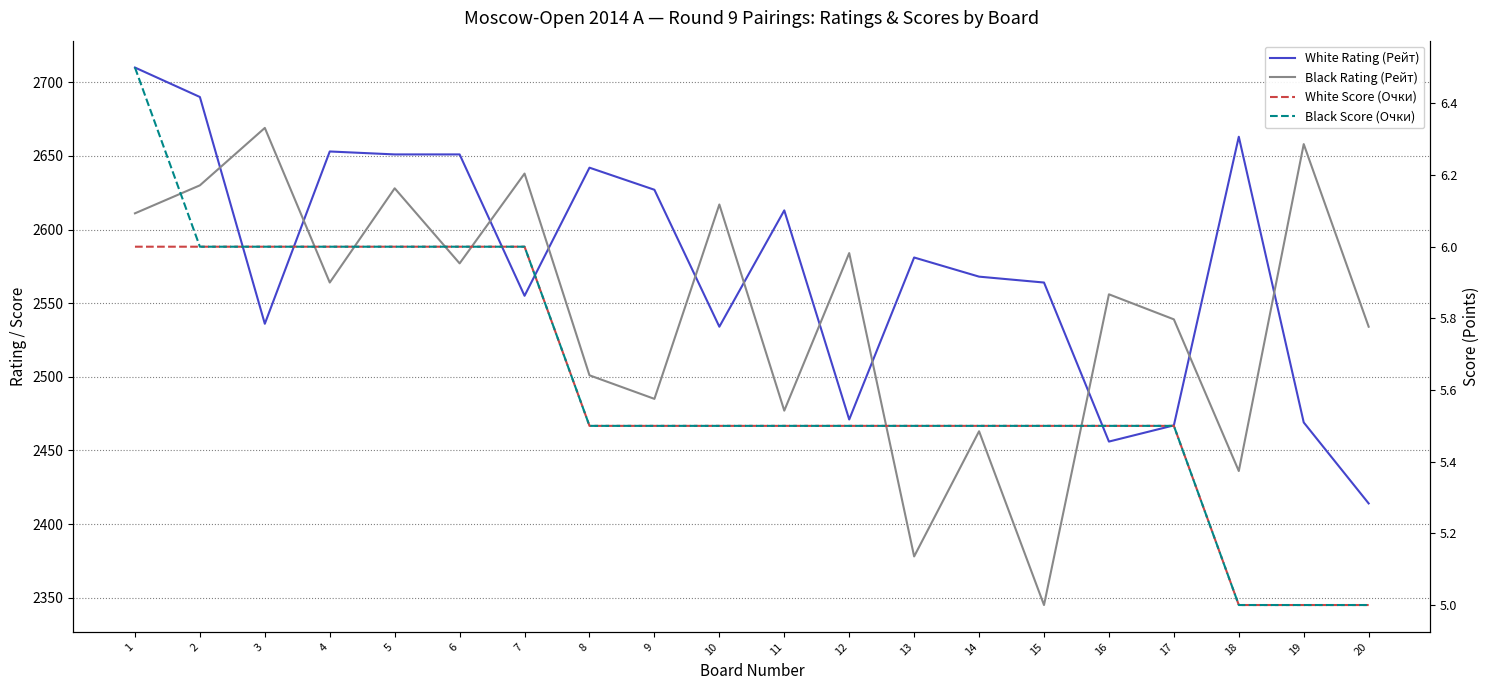

Reading left to right, what are all the values shown in this chart?

White Rating (Рейт): 2710.0	2690.0	2536.0	2653.0	2651.0	2651.0	2555.0	2642.0	2627.0	2534.0	2613.0	2471.0	2581.0	2568.0	2564.0	2456.0	2467.0	2663.0	2469.0	2414.0
Black Rating (Рейт): 2611.0	2630.0	2669.0	2564.0	2628.0	2577.0	2638.0	2501.0	2485.0	2617.0	2477.0	2584.0	2378.0	2463.0	2345.0	2556.0	2539.0	2436.0	2658.0	2534.0
White Score (Очки): 6.0	6.0	6.0	6.0	6.0	6.0	6.0	5.5	5.5	5.5	5.5	5.5	5.5	5.5	5.5	5.5	5.5	5.0	5.0	5.0
Black Score (Очки): 6.5	6.0	6.0	6.0	6.0	6.0	6.0	5.5	5.5	5.5	5.5	5.5	5.5	5.5	5.5	5.5	5.5	5.0	5.0	5.0